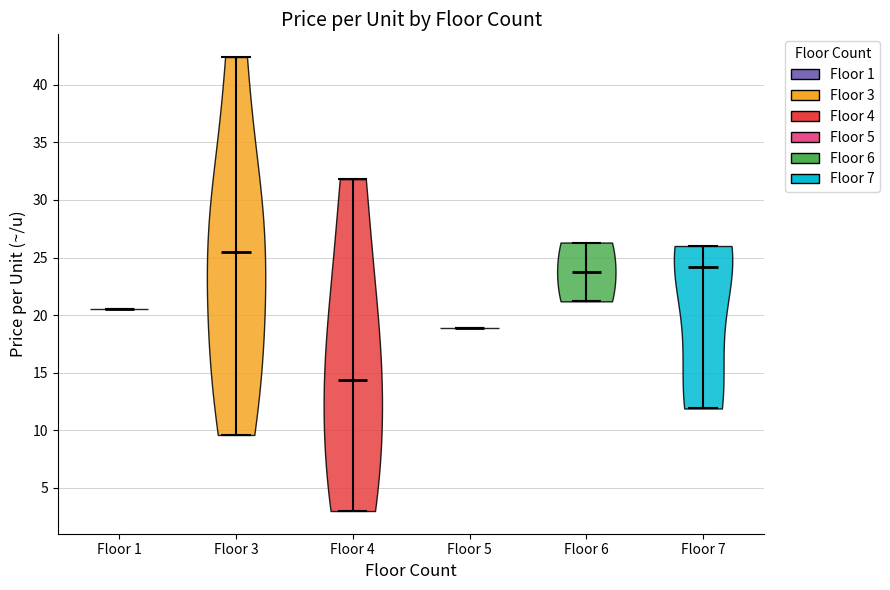

Which violin has the lowest median line?

Floor 4